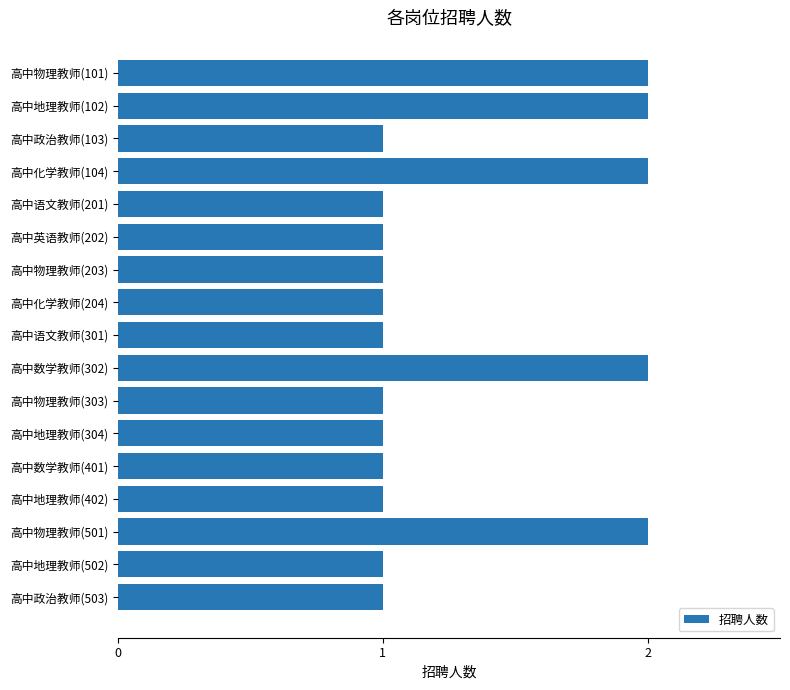

What is the label of the 10th bar from the bottom?

高中化学教师(204)